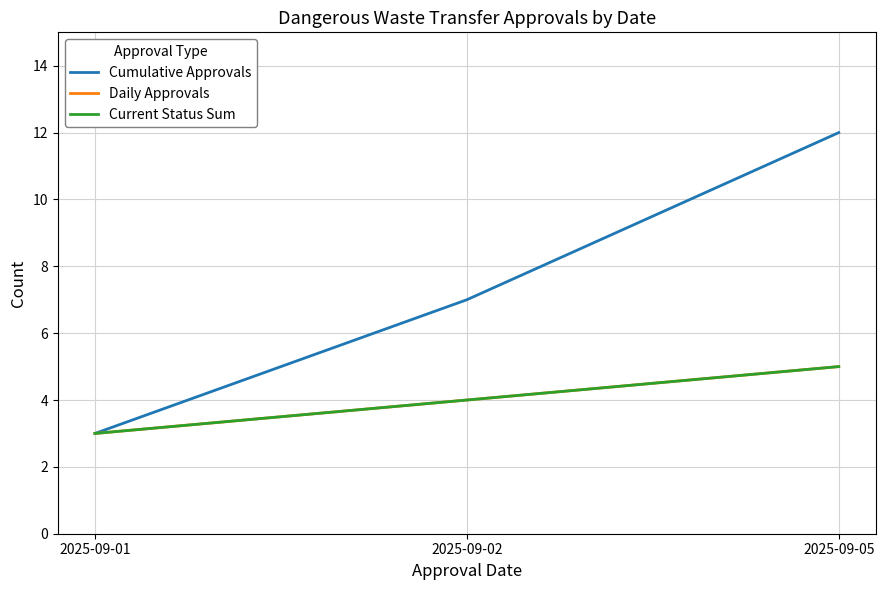

Which series has the largest range (max minus min)?

Cumulative Approvals